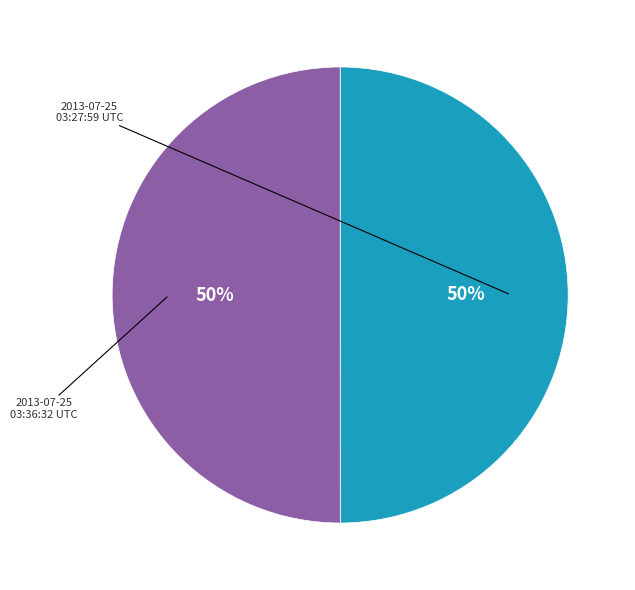

To the nearest percent, what is the average slice percentage?

50%